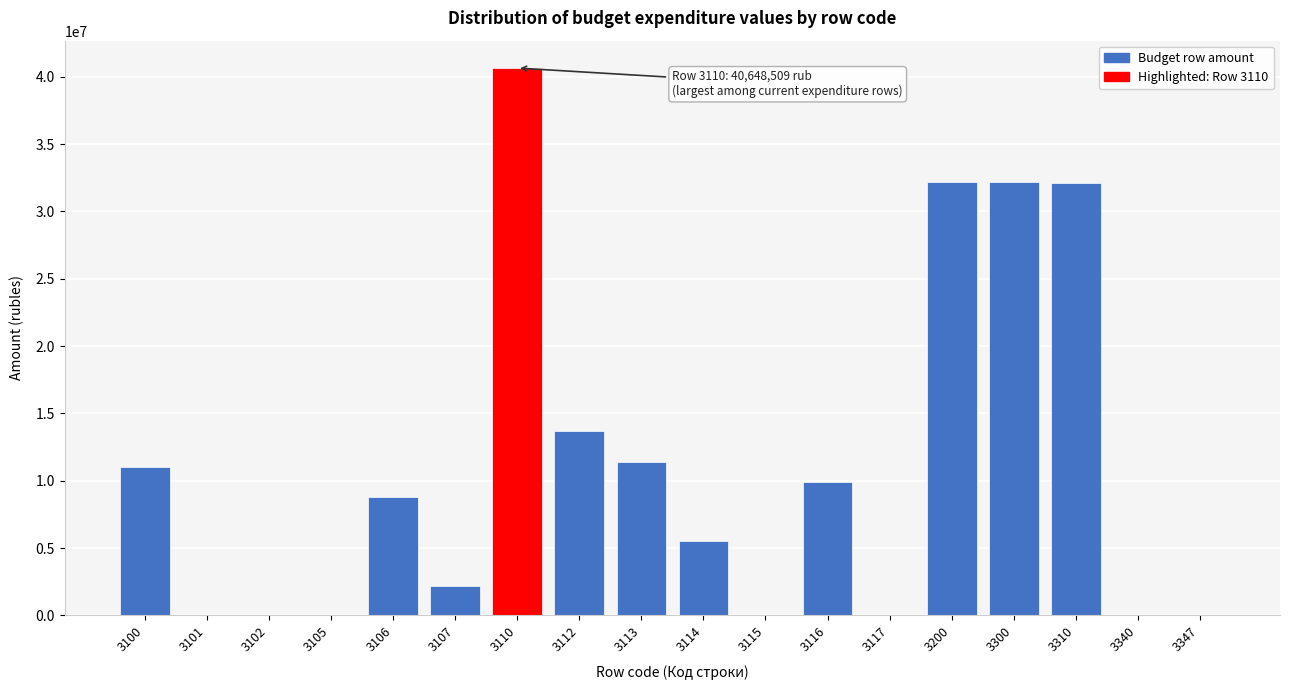

What is the sum of all values?

199911735.6